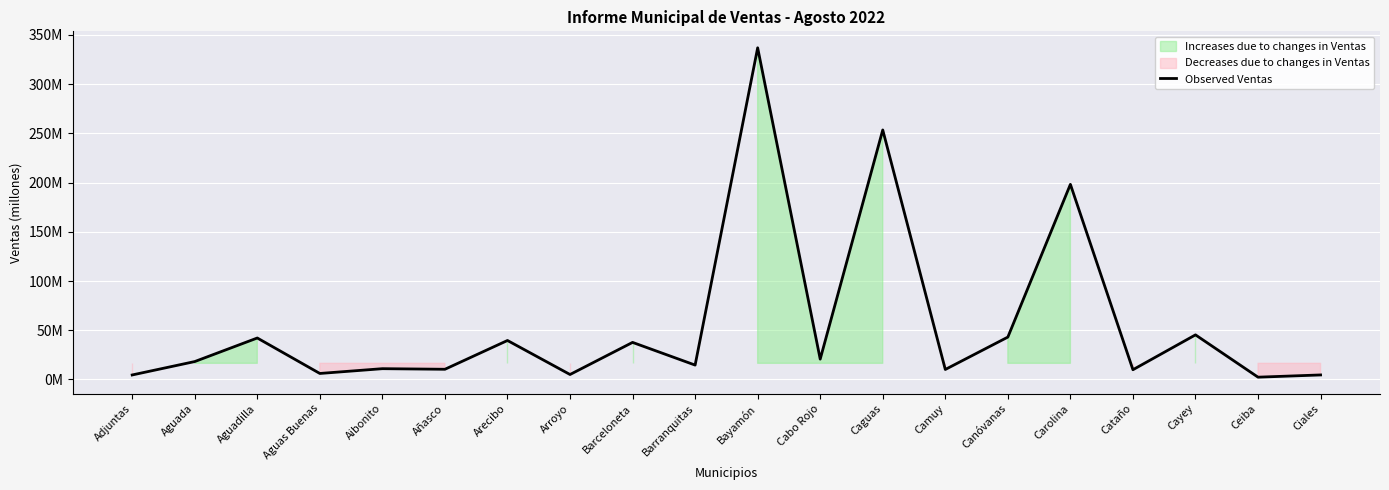

Where does the data first go above 18183995?

Aguada